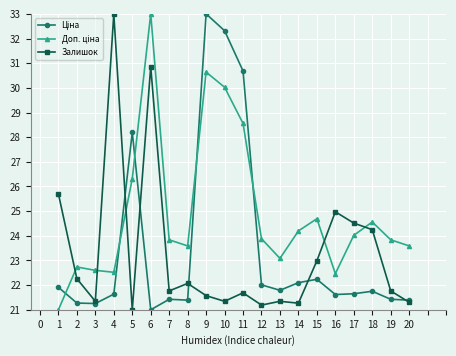

What is the greatest value displayed?

33.0